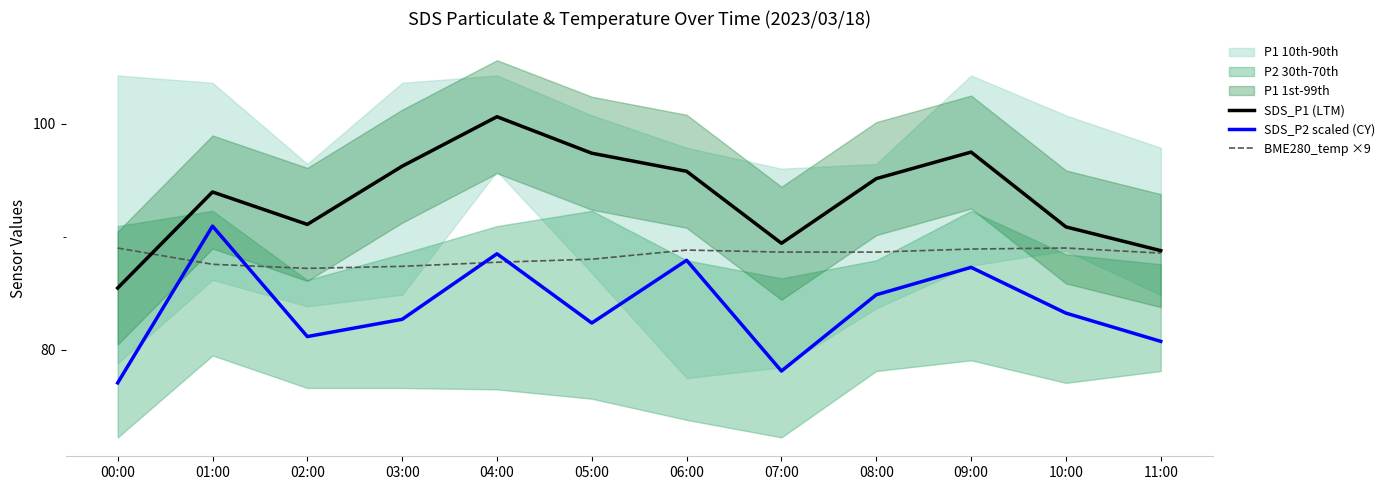

What is the greatest value displayed?

100.6